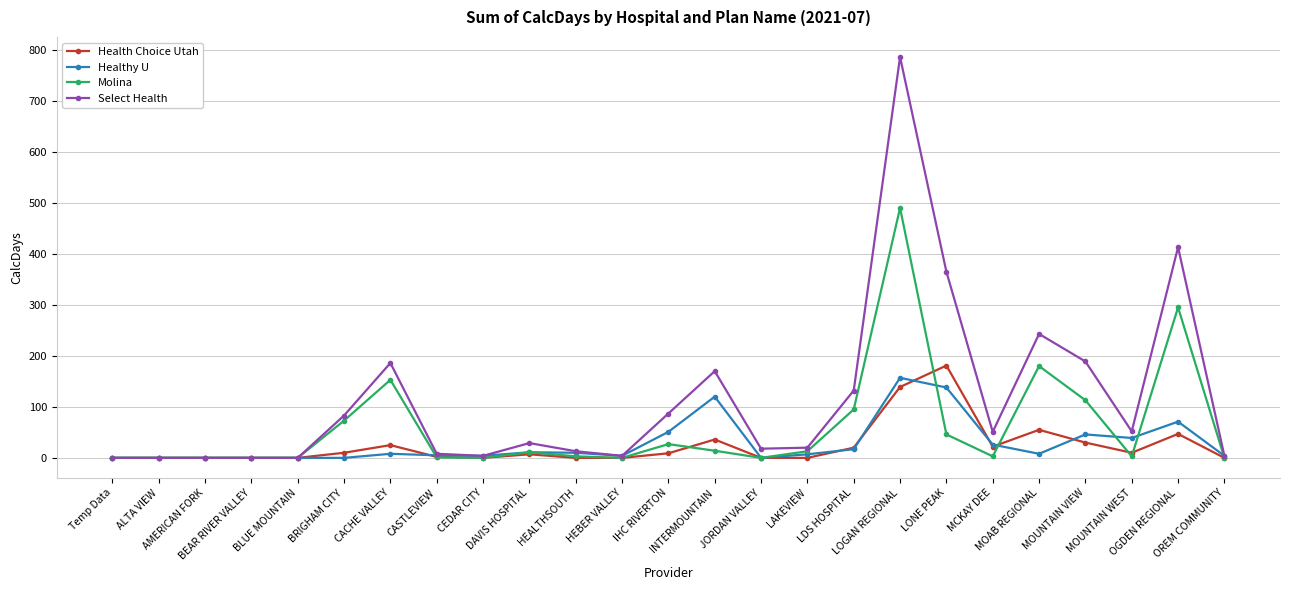

What is the difference between the second highest and minimum values in the Health Choice Utah series?

139